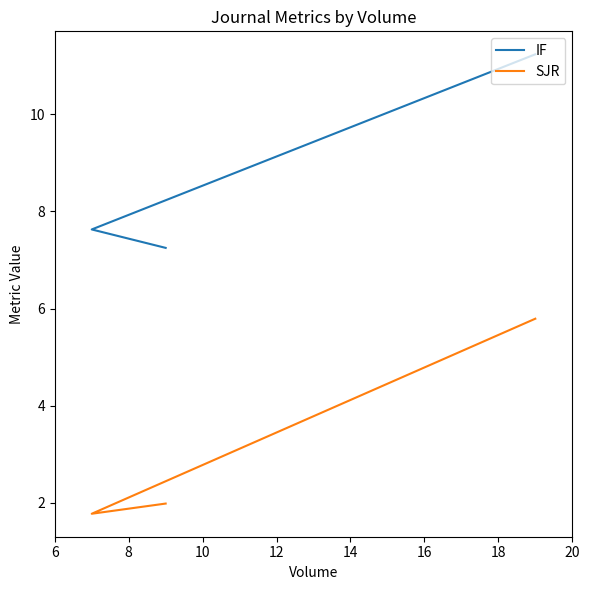

Between 10 and 8, which is larger?

10